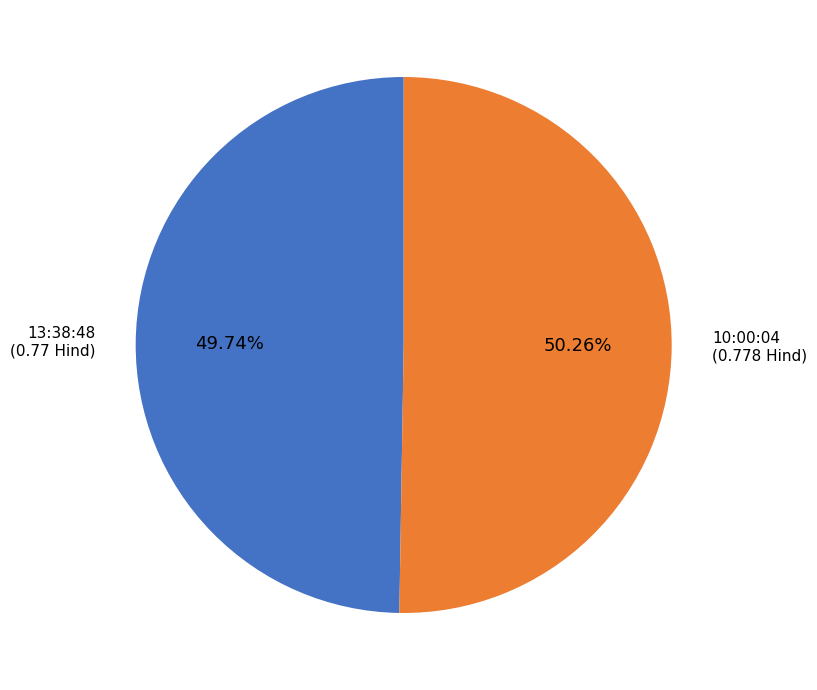

Is there a majority slice in this chart?

Yes